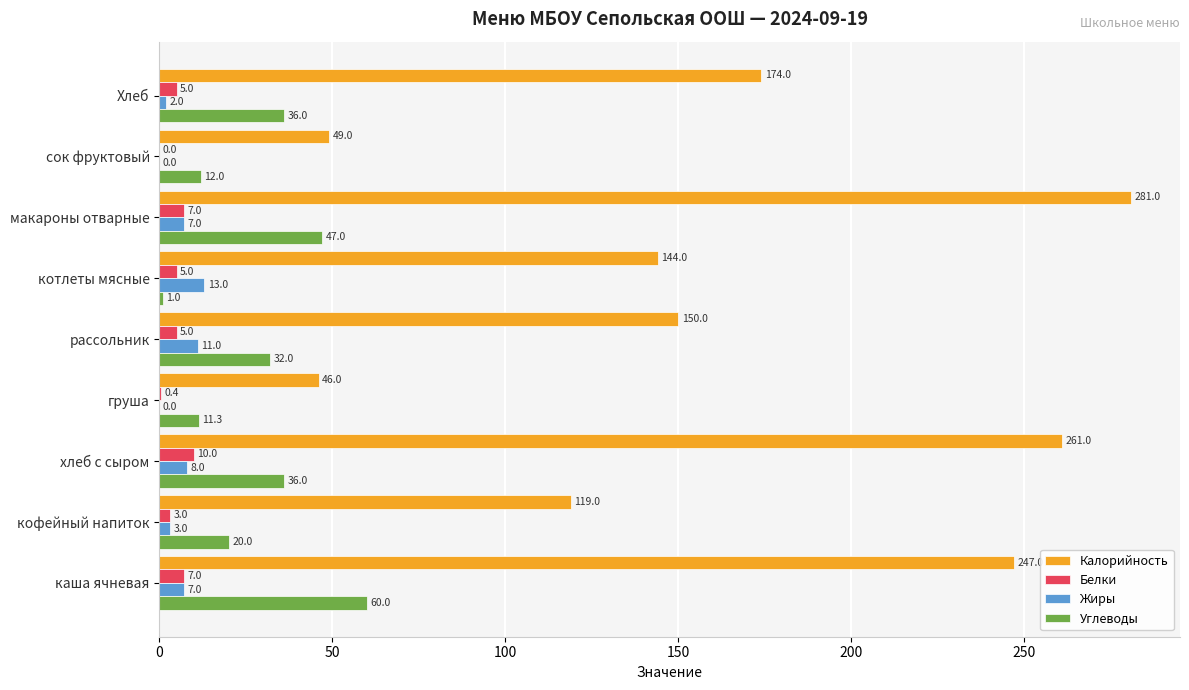

Is it true that Жиры equals 7.0 at каша ячневая?

True